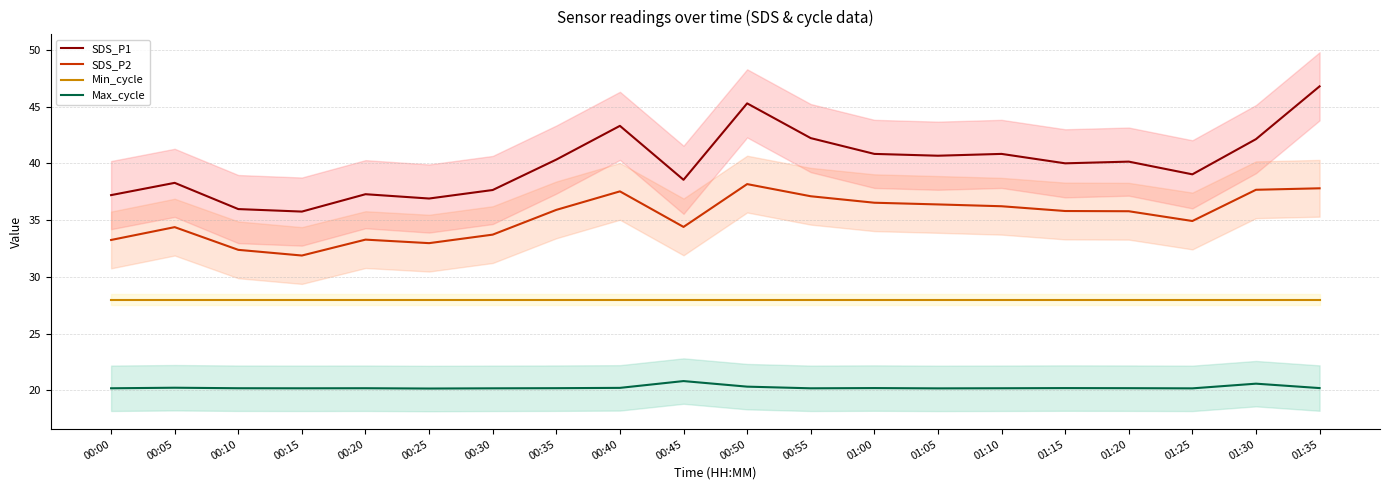

List the labels in order of Min_cycle value, smallest first.

00:00, 00:05, 00:10, 00:15, 00:20, 00:25, 00:30, 00:35, 00:40, 00:45, 00:50, 00:55, 01:00, 01:05, 01:10, 01:15, 01:20, 01:25, 01:30, 01:35